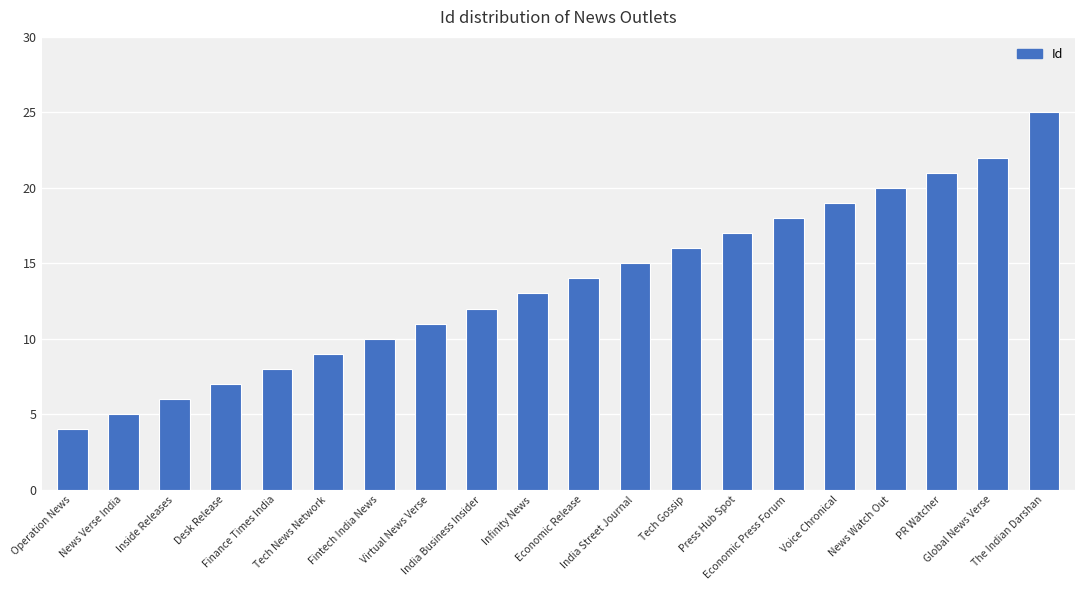

List the labels in order of value, smallest first.

Operation News, News Verse India, Inside Releases, Desk Release, Finance Times India, Tech News Network, Fintech India News, Virtual News Verse, India Business Insider, Infinity News, Economic Release, India Street Journal, Tech Gossip, Press Hub Spot, Economic Press Forum, Voice Chronical, News Watch Out, PR Watcher, Global News Verse, The Indian Darshan